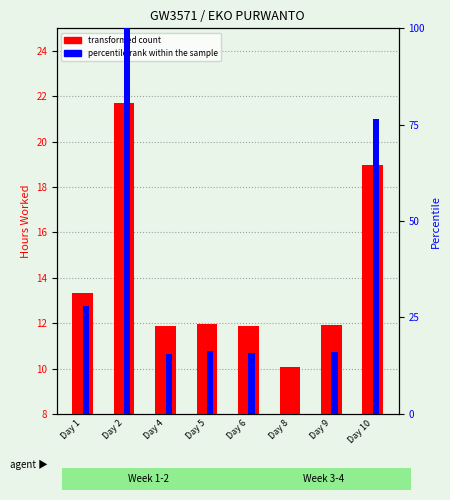

At which label does transformed count first exceed 11?

Day 1